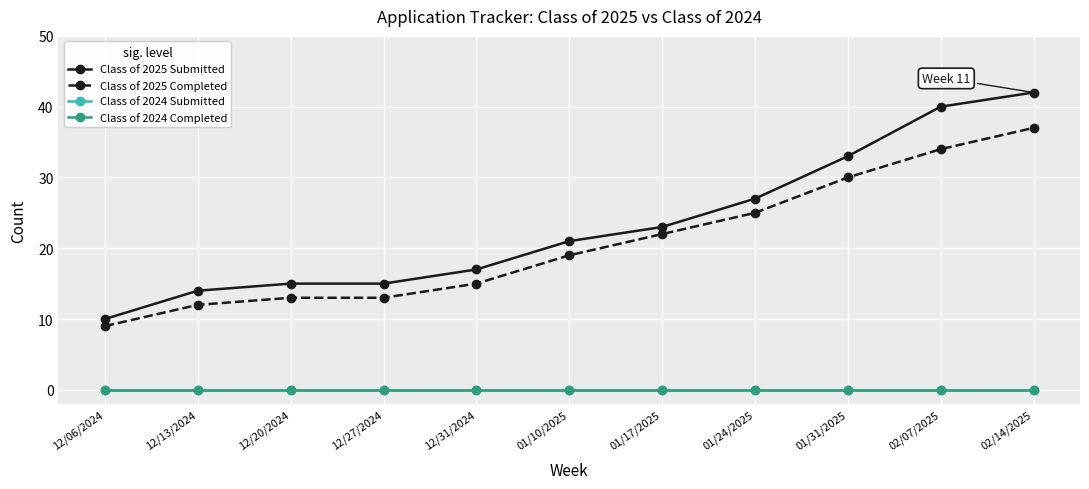

Does the chart display data point markers on the line(s)?

Yes